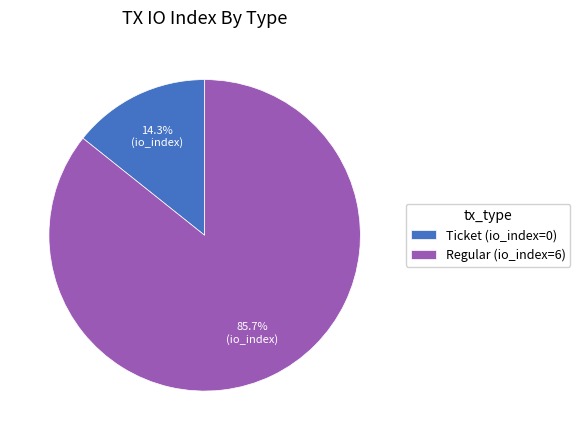

Which slice is the smallest?

Ticket (io_index=0)